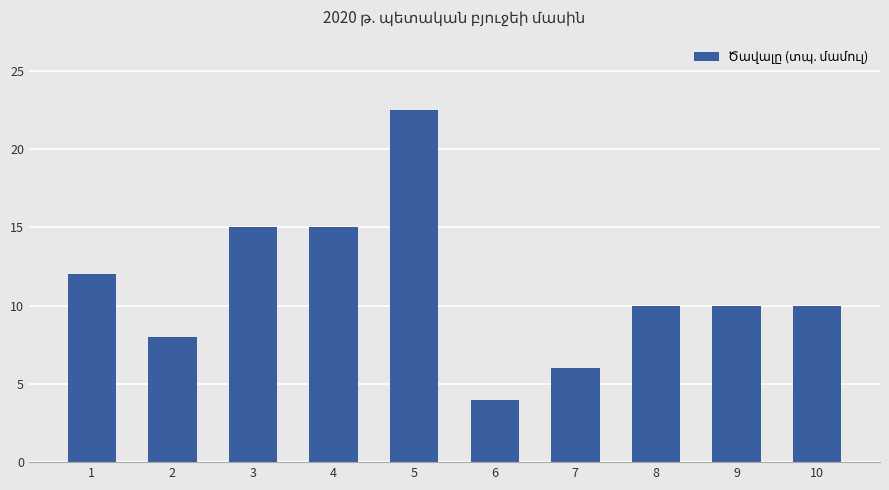

Which has a higher value, 3 or 9?

3